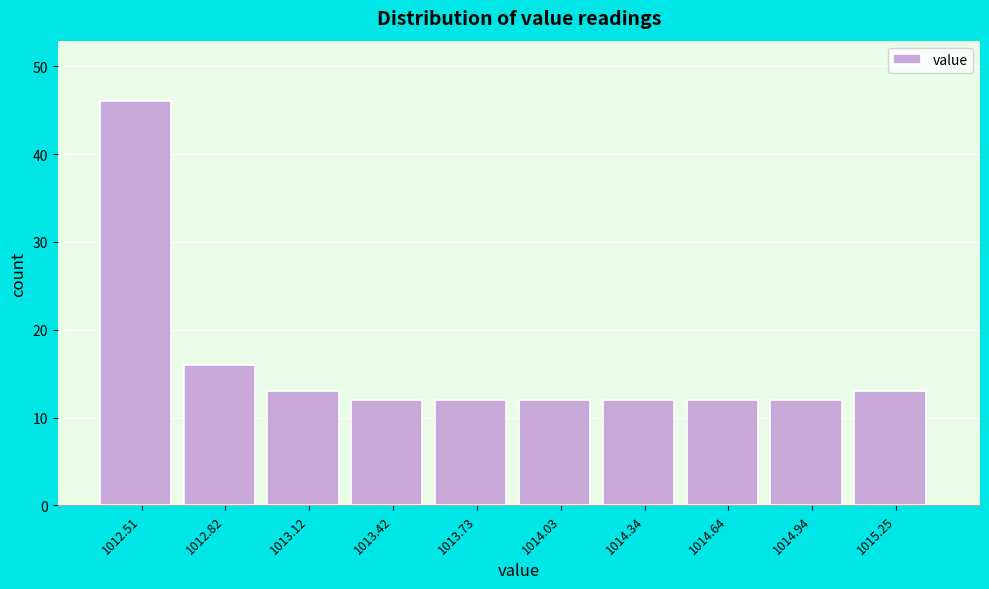

Reading left to right, transcribe this chart: for each bar, give the range it covers on the x-axis and its height. Neither the bar edges nor the heights are printed on the chart, so give them approximately, as read against the axes.

1012.35 to 1012.65: 46
1012.65 to 1012.95: 16
1012.95 to 1013.25: 13
1013.25 to 1013.60: 12
1013.60 to 1013.90: 12
1013.90 to 1014.20: 12
1014.20 to 1014.50: 12
1014.50 to 1014.80: 12
1014.80 to 1015.10: 12
1015.10 to 1015.40: 13